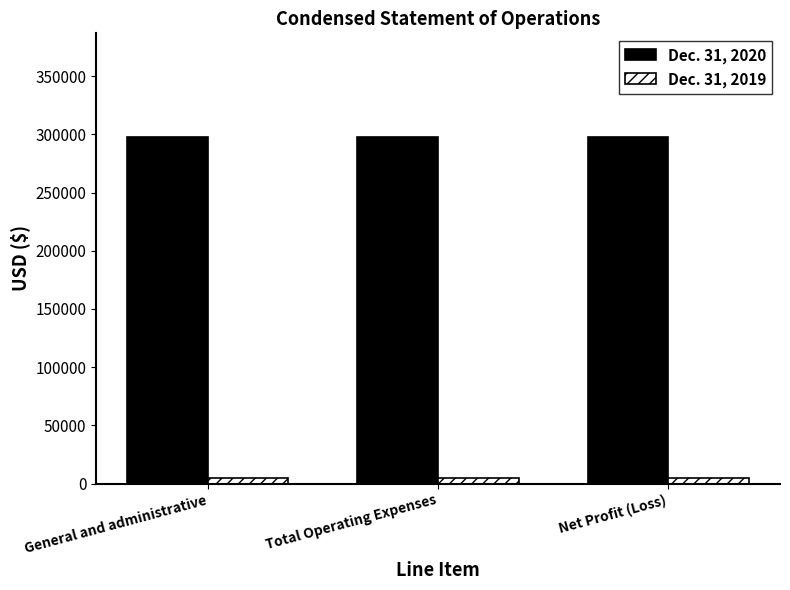

The value of Dec. 31, 2020 at General and administrative is 297519. True or false?

True